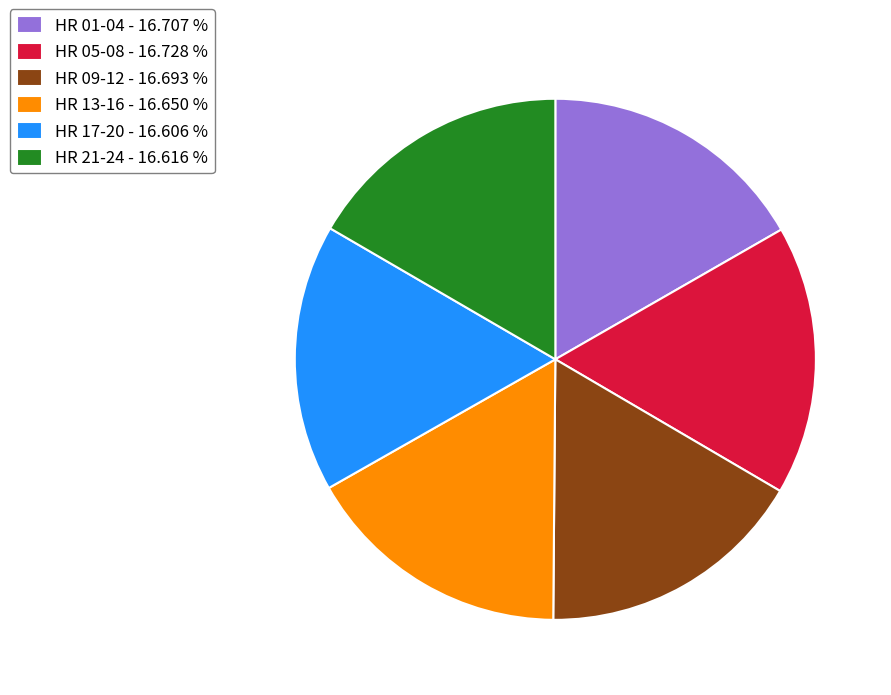

Approximately how many times larger is the value at HR 09-12 - 16.693 % compared to HR 21-24 - 16.616 %?

1.0